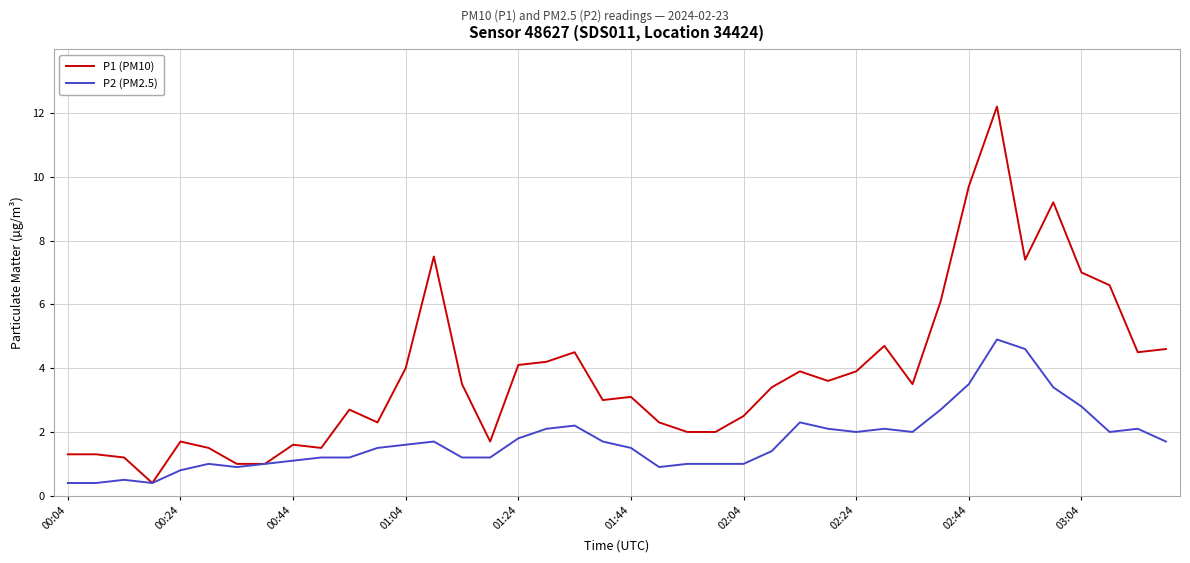

Which series has the largest total across all categories?

P1 (PM10)